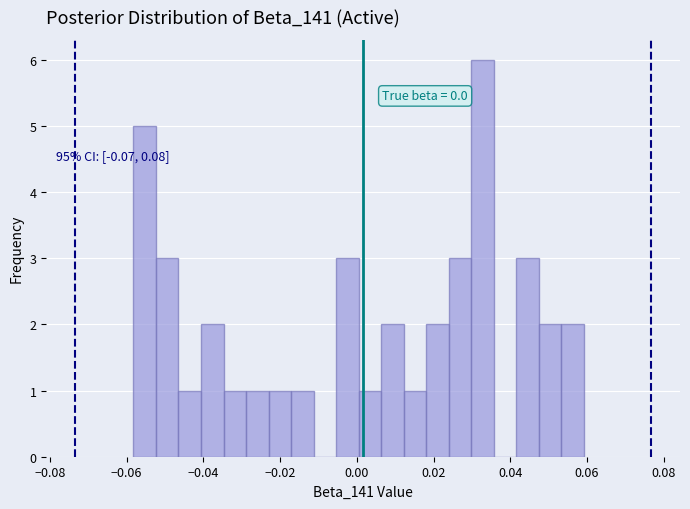

Read against the x-axis, roughly where is the centre of the tallest bar?

0.032